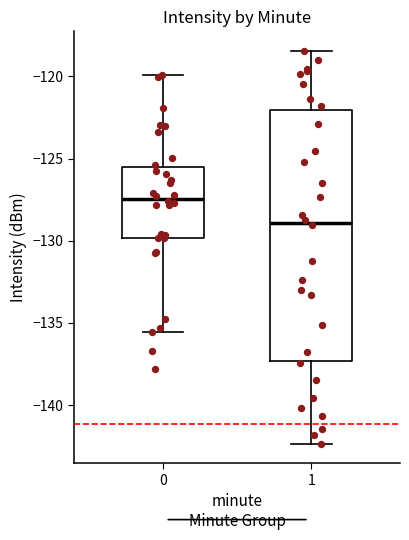

Reading left to right, read every box against the y-axis: the position of its median line, the range the box covers, and the ends of its whiskers. The values are not printed on the chart, so give them approximately, as read against the axis.

0: median -127.5, box -130.0 to -125.5, whiskers -135.5 to -120.0
1: median -129.0, box -137.5 to -122.0, whiskers -142.5 to -118.5